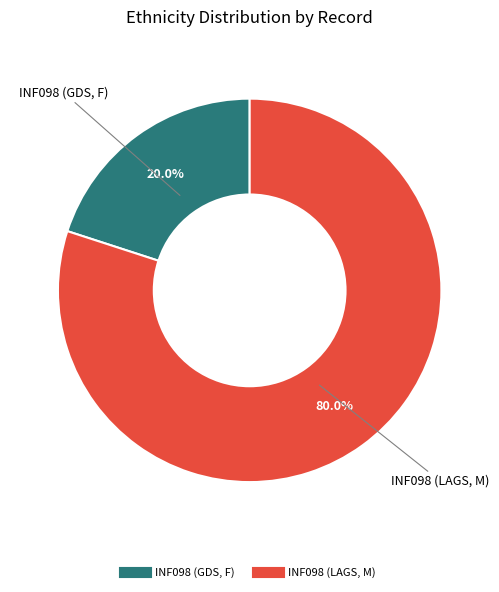

Rank the categories by value from highest to lowest.

INF098 (LAGS, M), INF098 (GDS, F)